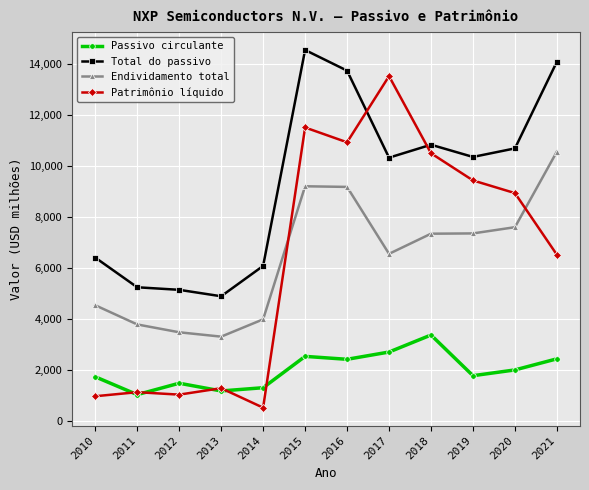

List the series in order of their peak value, lowest first.

Passivo circulante, Endividamento total, Patrimônio líquido, Total do passivo